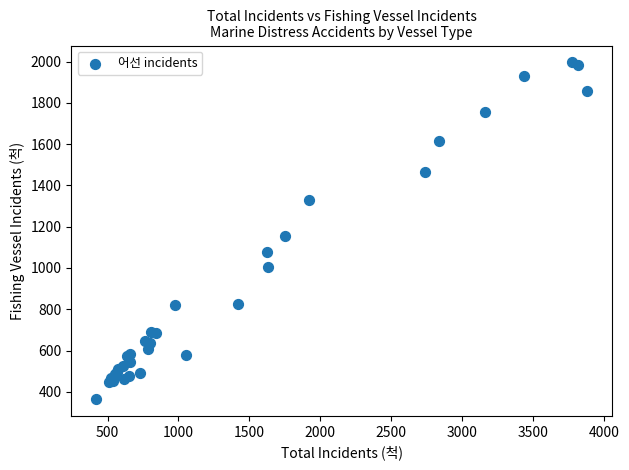

What Y value in the scatter plot is closest to 1180?

1156